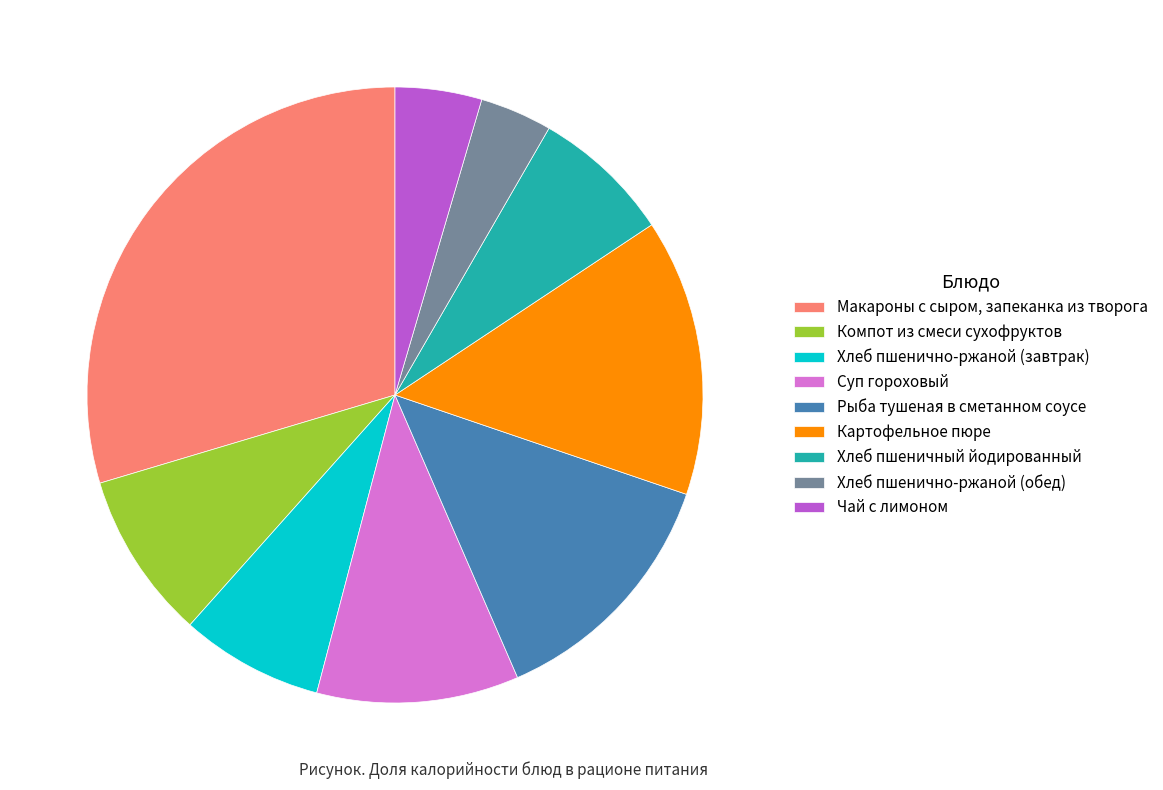

Which category has the biggest portion of the pie?

Макароны с сыром, запеканка из творога